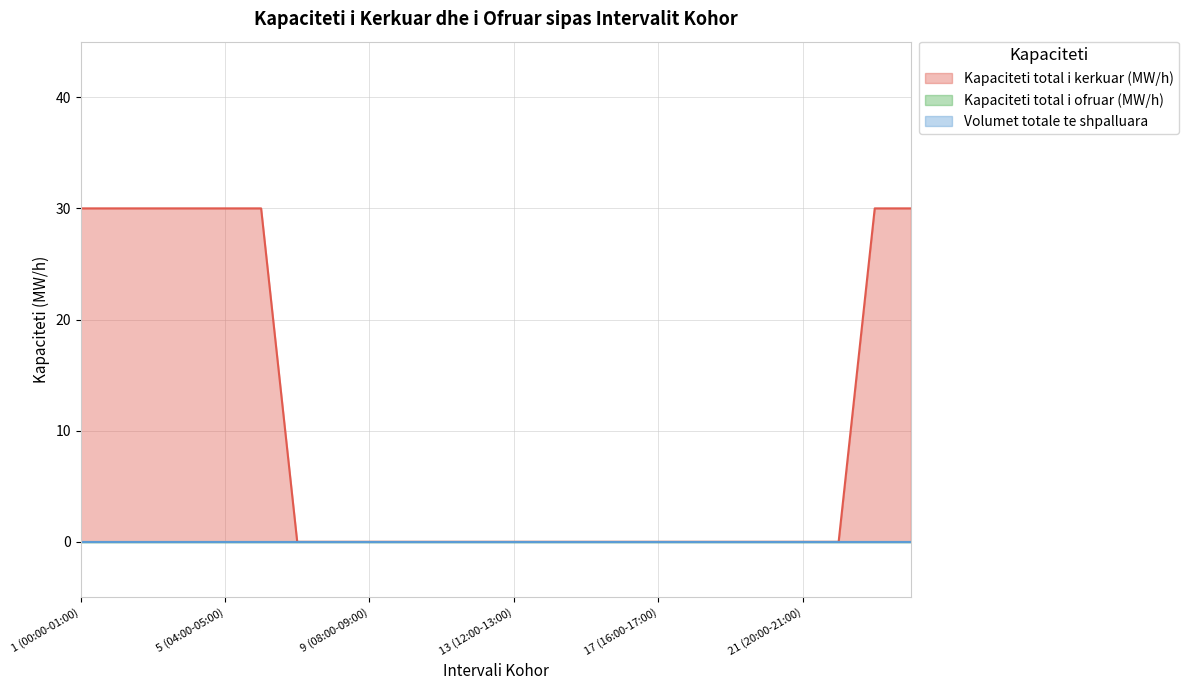

Does the chart have visible grid lines?

Yes